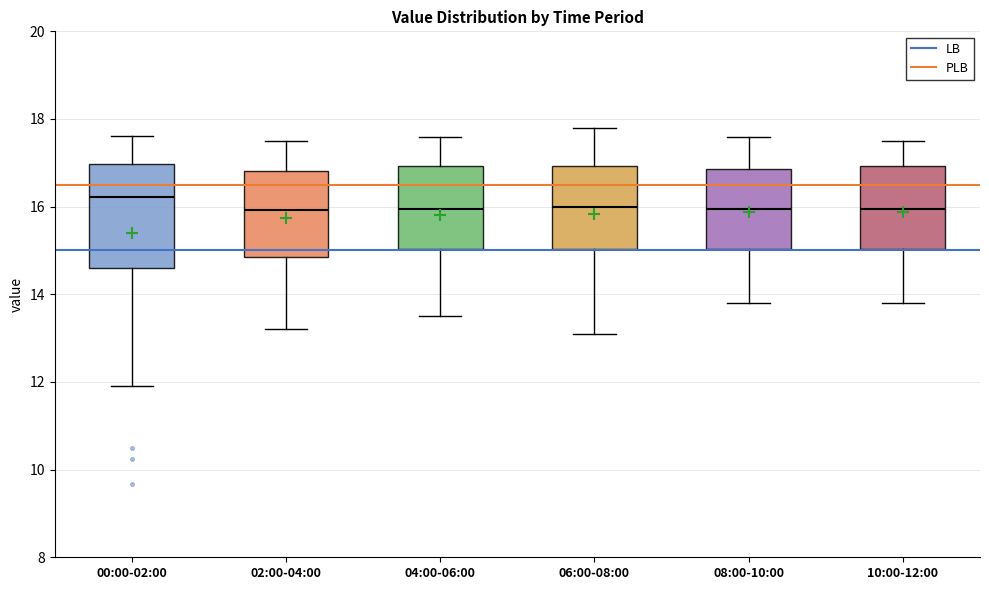

Reading left to right, transcribe this box plot: for each box, give where its median line is, the range the box spans, and where its two whiskers end, as read against the y-axis. The values are not printed on the chart, so give them approximately, as read against the axis.

00:00-02:00: median 16.2, box 14.6 to 17.0, whiskers 12.0 to 17.6
02:00-04:00: median 16.0, box 14.8 to 16.8, whiskers 13.2 to 17.6
04:00-06:00: median 16.0, box 15.0 to 17.0, whiskers 13.6 to 17.6
06:00-08:00: median 16.0, box 15.0 to 17.0, whiskers 13.2 to 17.8
08:00-10:00: median 16.0, box 15.0 to 16.8, whiskers 13.8 to 17.6
10:00-12:00: median 16.0, box 15.0 to 17.0, whiskers 13.8 to 17.6